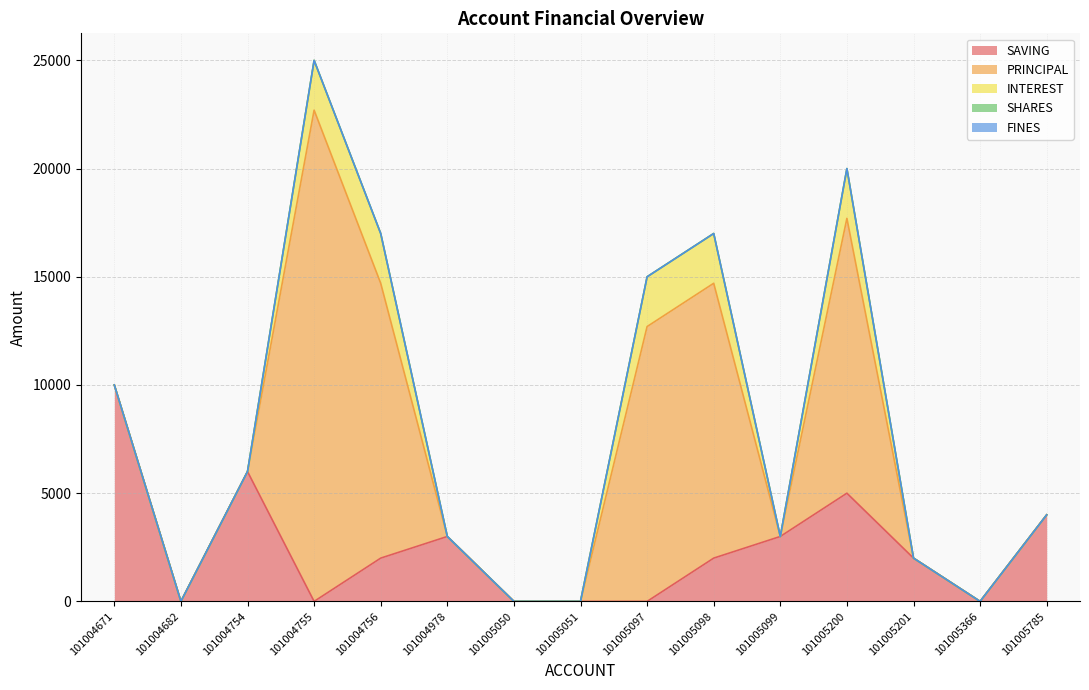

At which category does SAVING reach its first local valley?

101004682